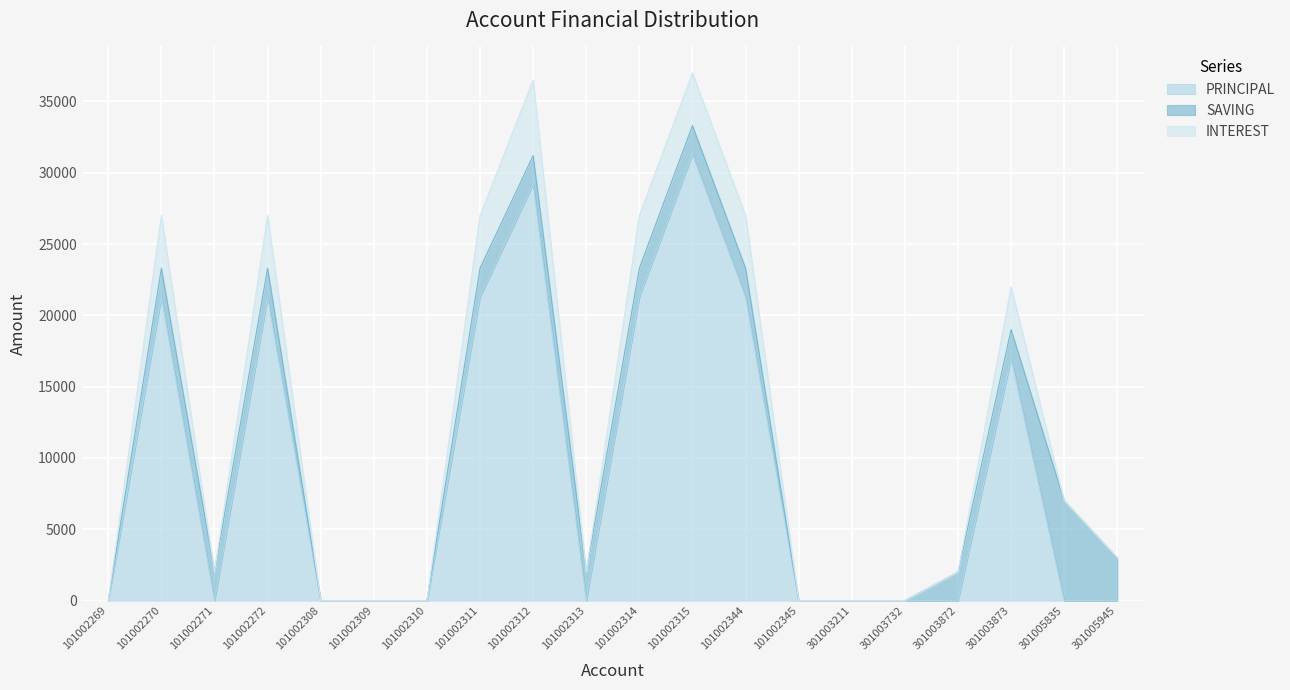

The value of PRINCIPAL at 101002310 is 12145. True or false?

False